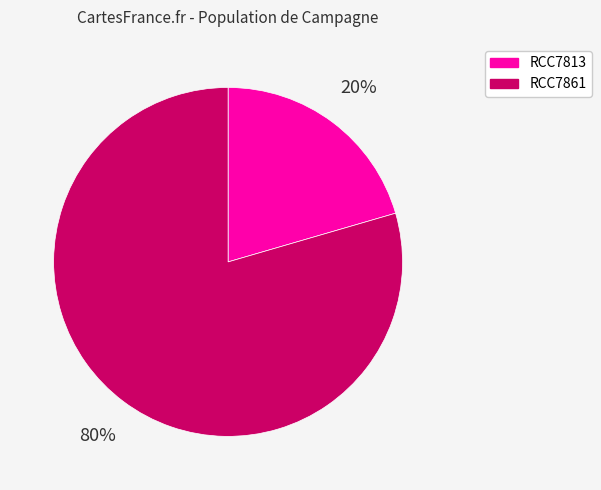

Is it true that RCC7861 is 70% of the pie?

False